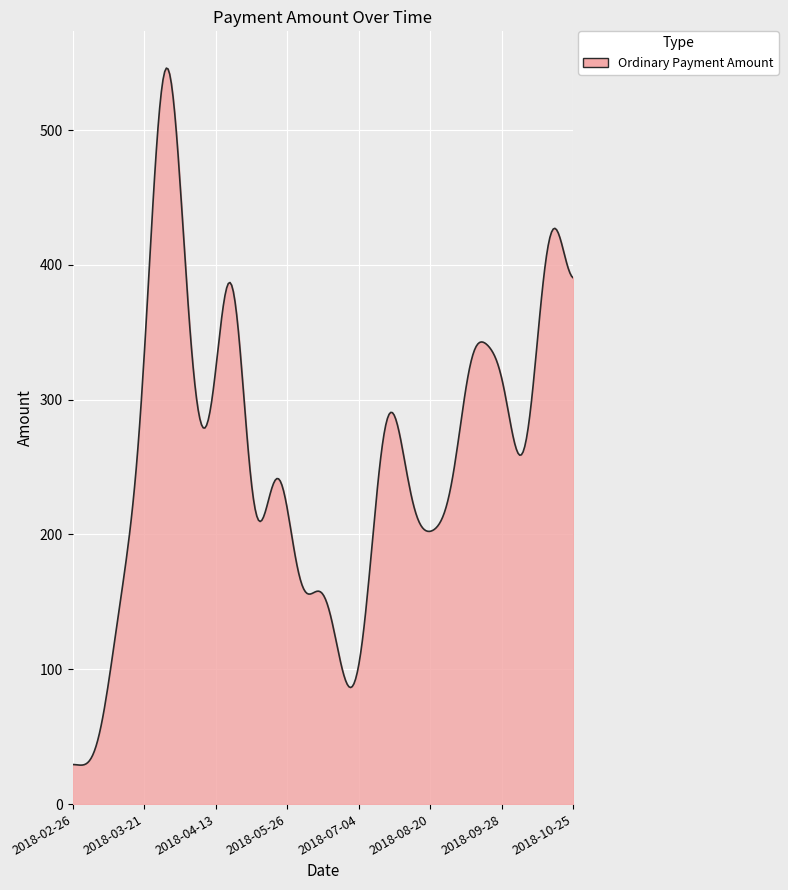

What is the greatest value displayed?

545.9